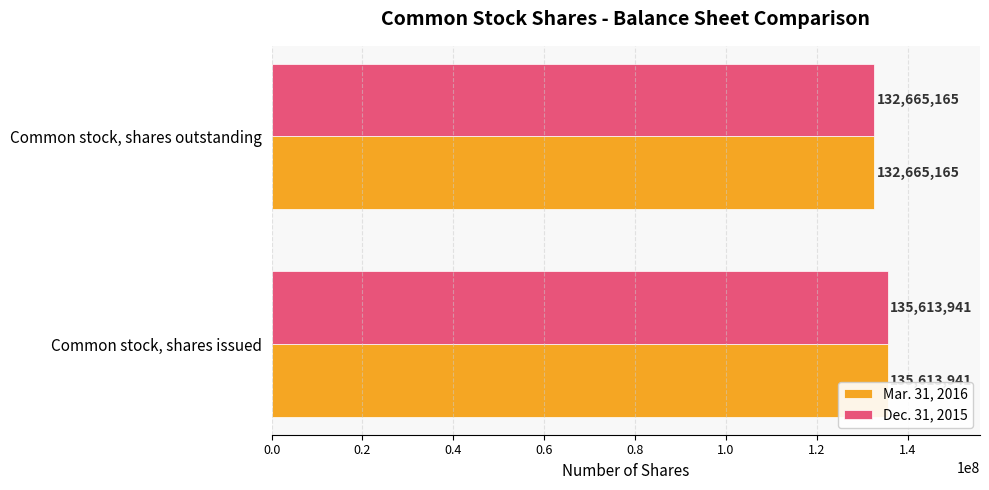

True or false: Dec. 31, 2015 has a value of 132665165 at Common stock, shares outstanding.

True